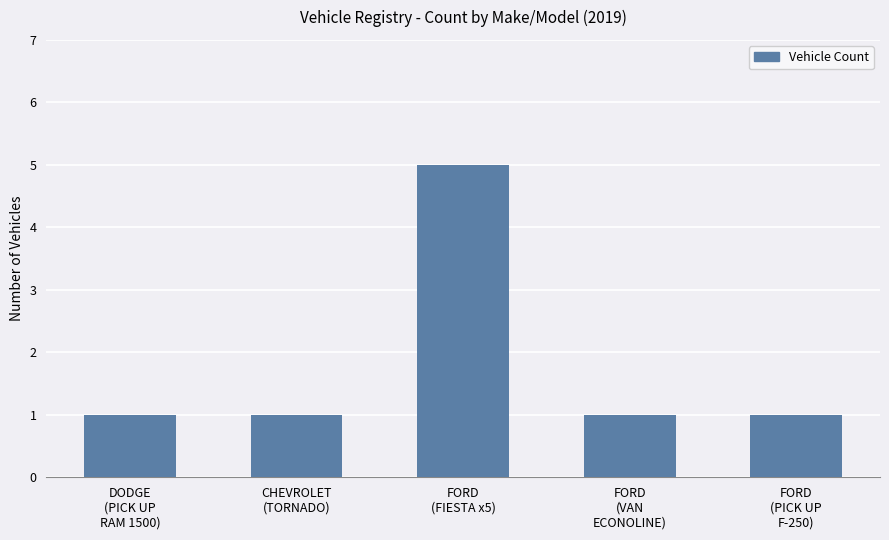

Which label corresponds to the largest value in the chart?

FORD
(FIESTA x5)